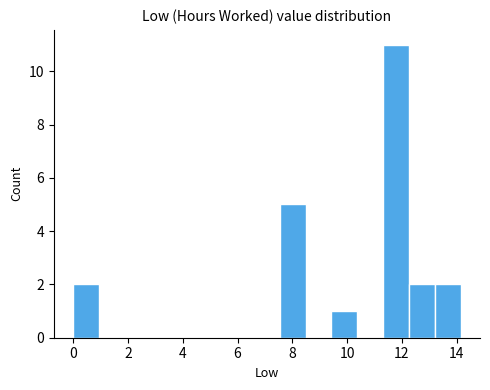

Which range on the x-axis has the tallest bar?

11.4 to 12.2